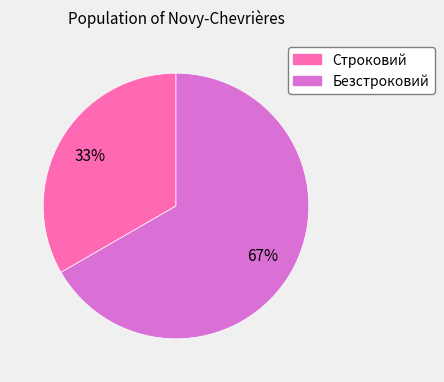

Which has a higher value, Безстроковий or Строковий?

Безстроковий